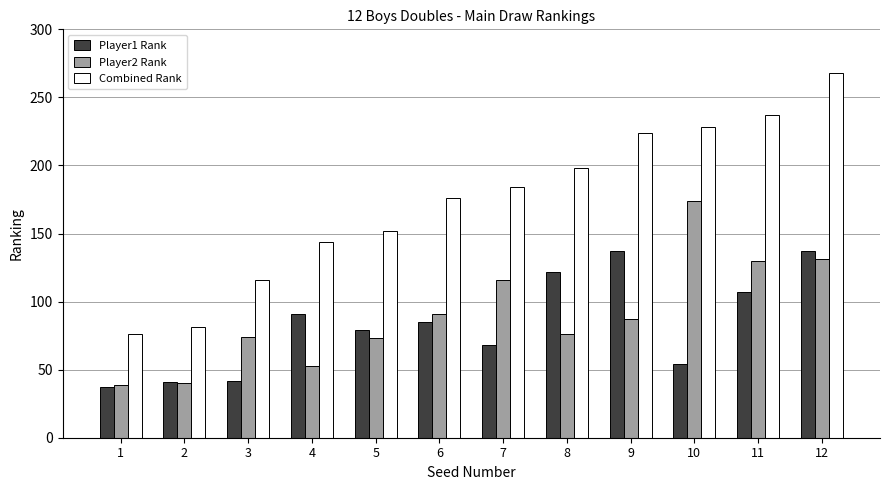

Rank the series at 8 from lowest to highest value.

Player2 Rank, Player1 Rank, Combined Rank